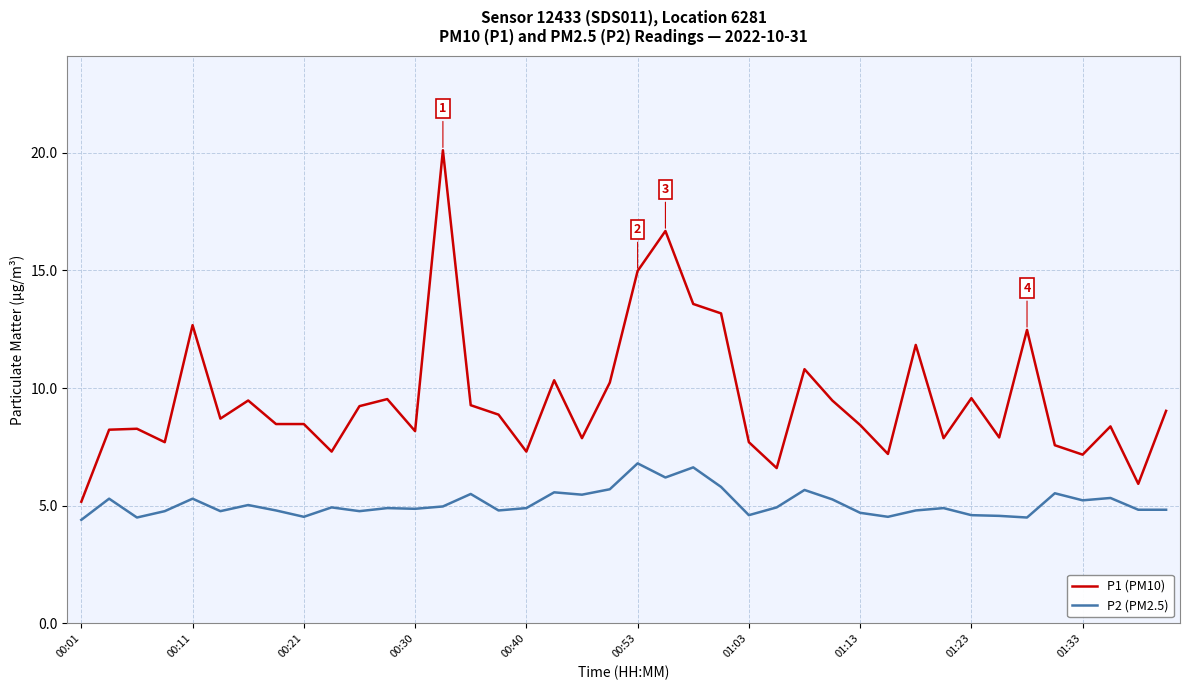

Which series has the largest range (max minus min)?

P1 (PM10)